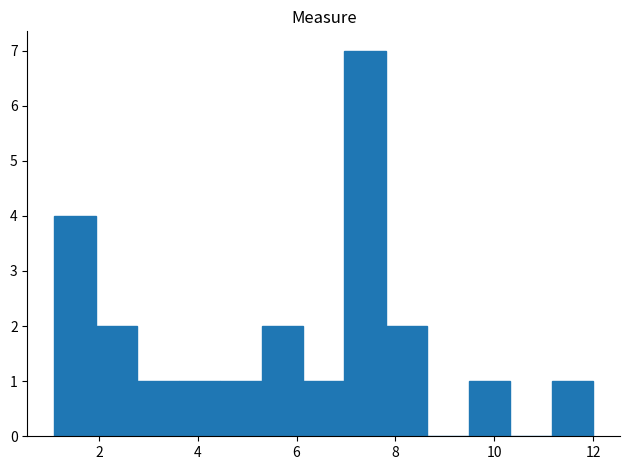

Reading left to right, list every bar in this chart as the range it spans on the x-axis followed by its height. Neither the bar edges nor the heights are printed on the chart, so give them approximately, as read against the axes.

1.2 to 2.0: 4
2.0 to 2.8: 2
2.8 to 3.6: 1
3.6 to 4.4: 1
4.4 to 5.2: 1
5.2 to 6.2: 2
6.2 to 7.0: 1
7.0 to 7.8: 7
7.8 to 8.6: 2
8.6 to 9.4: 0
9.4 to 10.4: 1
10.4 to 11.2: 0
11.2 to 12.0: 1